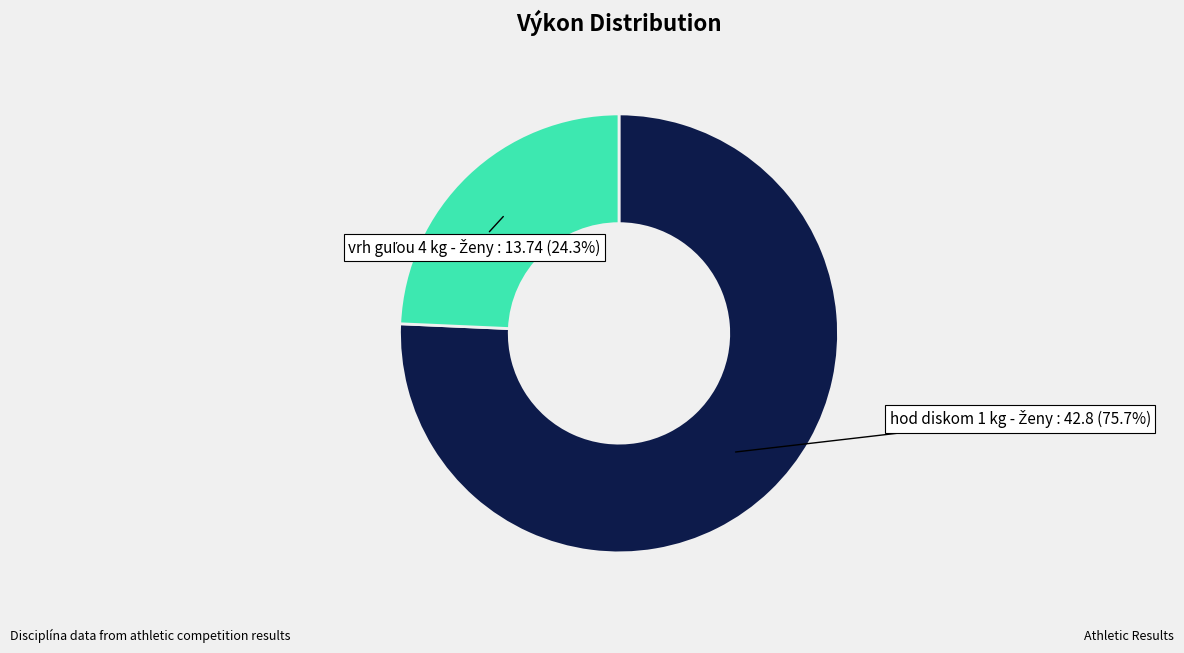

How many slices are in this pie chart?

2